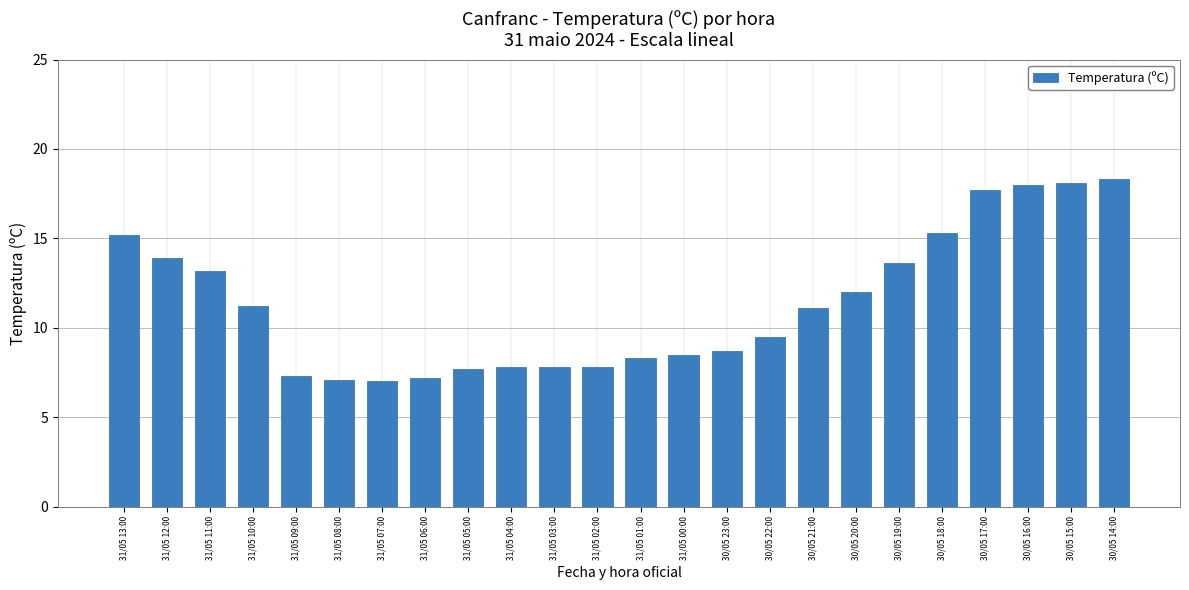

What is the change in value from 31/05 11:00 to 30/05 15:00?

+4.9